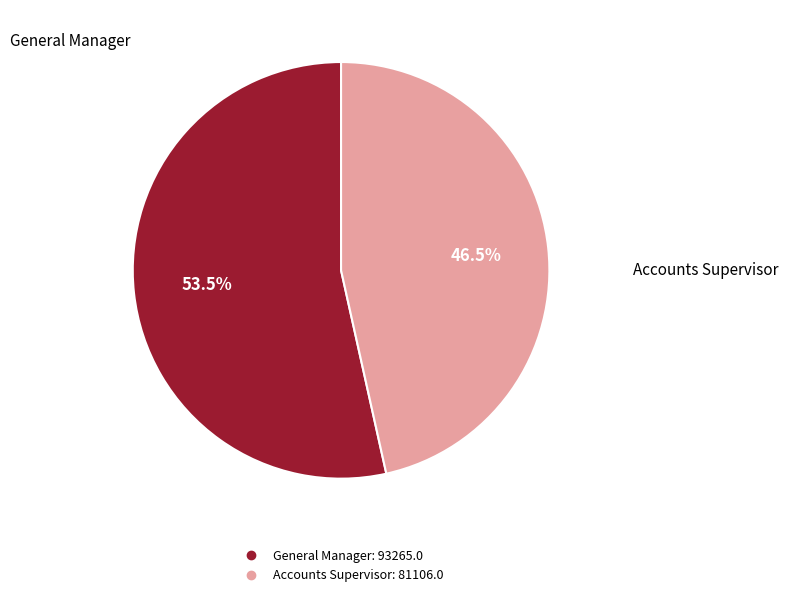

Between Accounts Supervisor and General Manager, which is larger?

General Manager